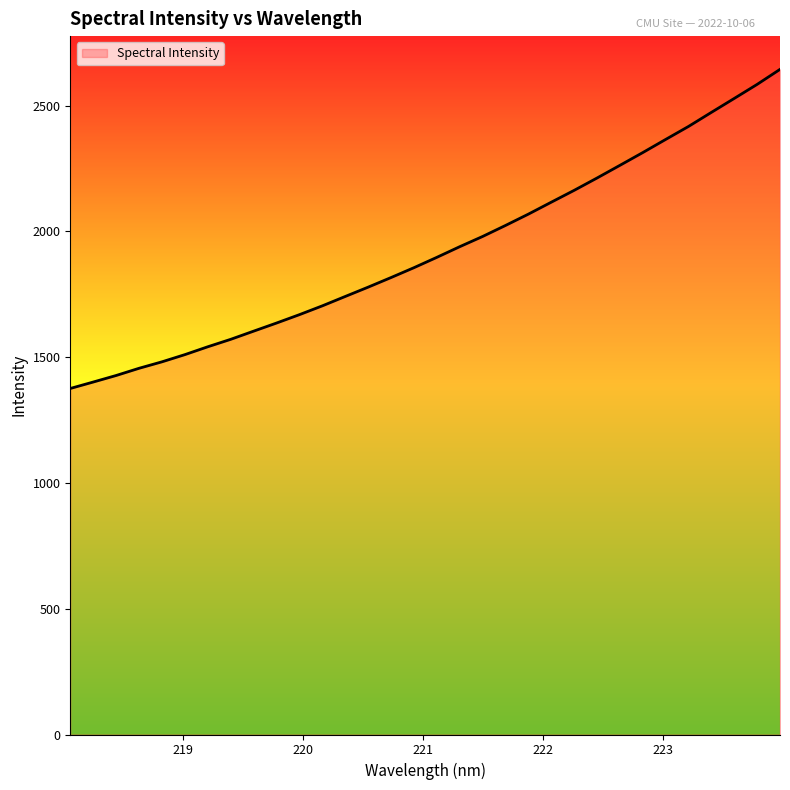

What is the difference between the maximum and minimum values?

1268.3